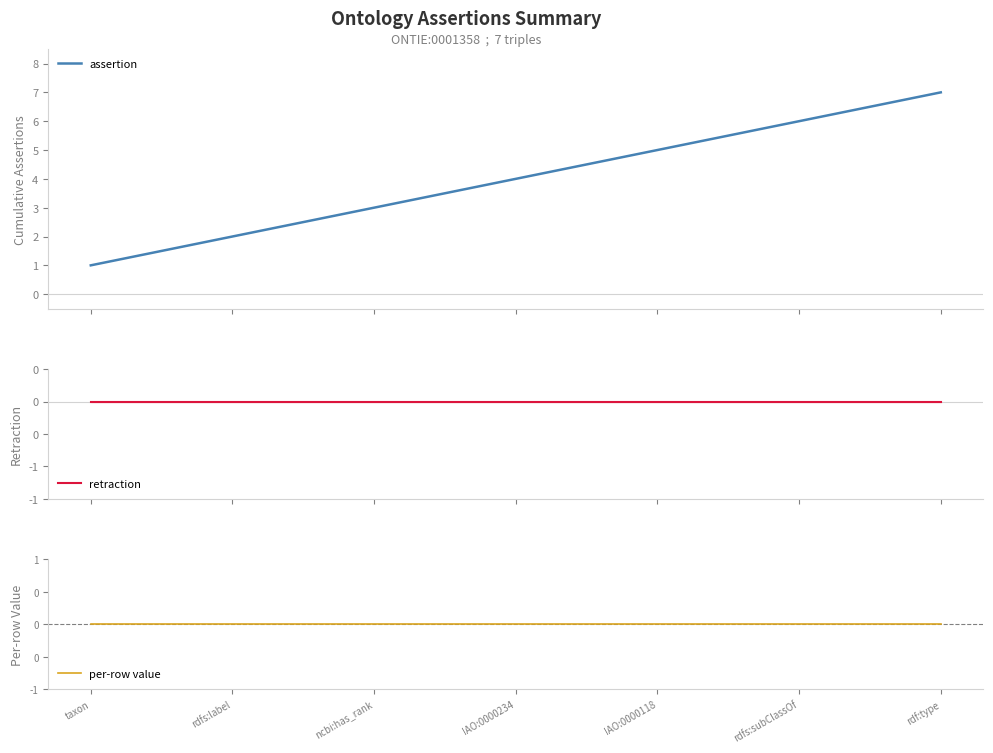

True or false: assertion has more than 2 points higher than both neighbors.

False